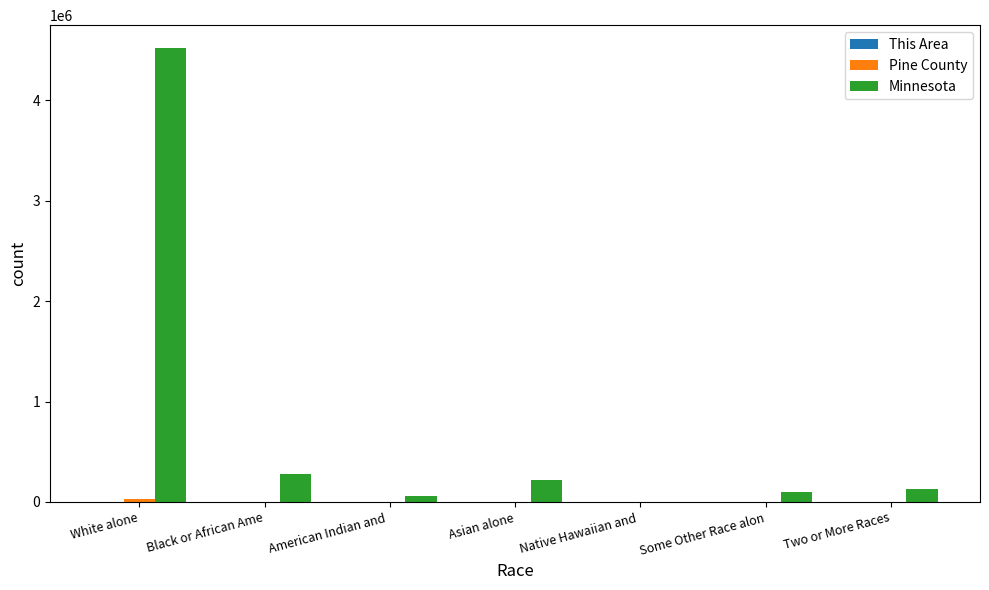

At which category is the sum across all series the highest?

White alone